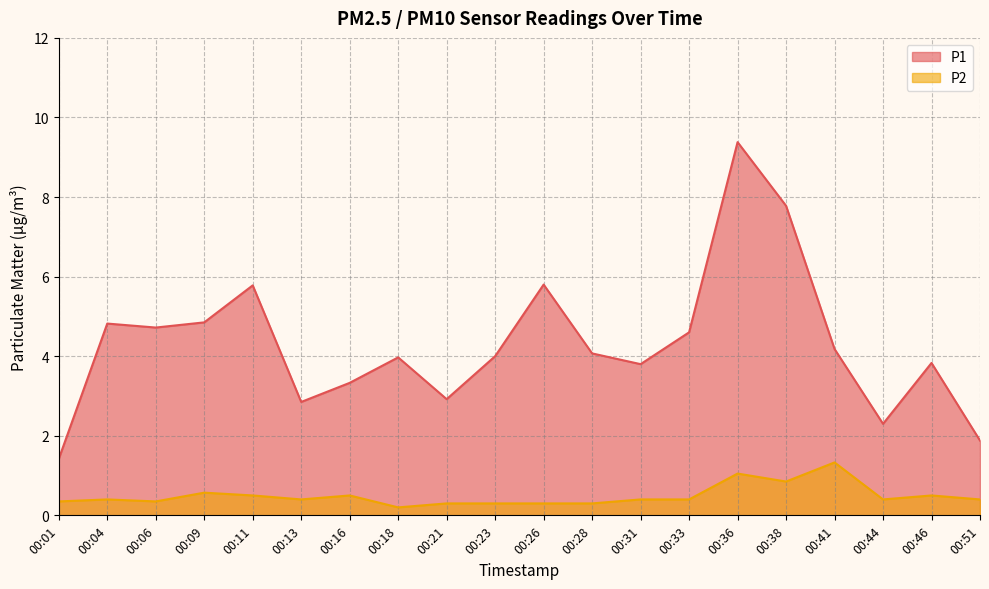

What is the value of the P2 point at the 18th from the left?

0.4